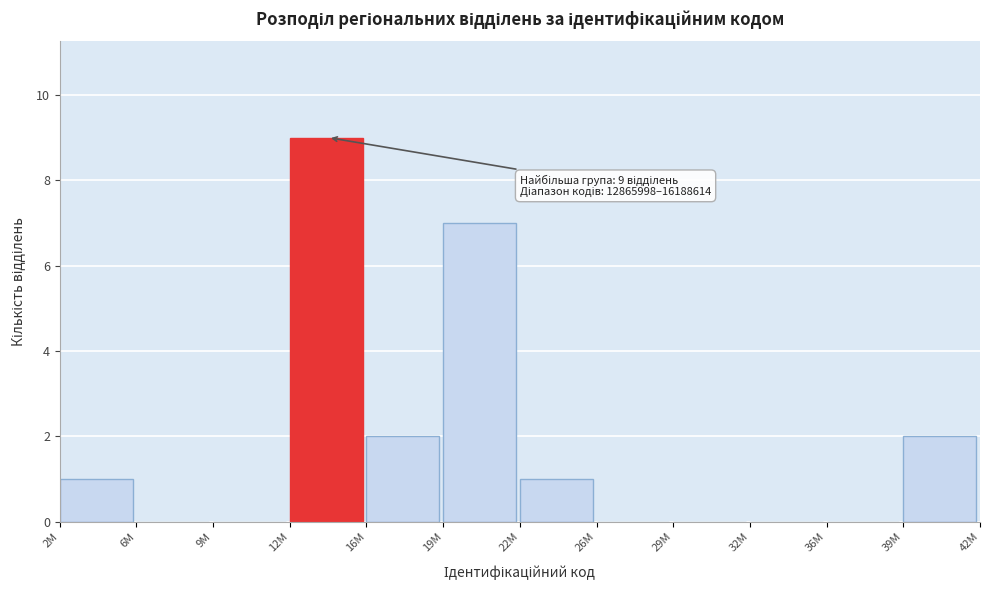

Reading left to right, what are all the values shown in this chart?

2M=1	6M=0	9M=0	12M=9	16M=2	19M=7	22M=1	26M=0	29M=0	32M=0	36M=0	39M=2